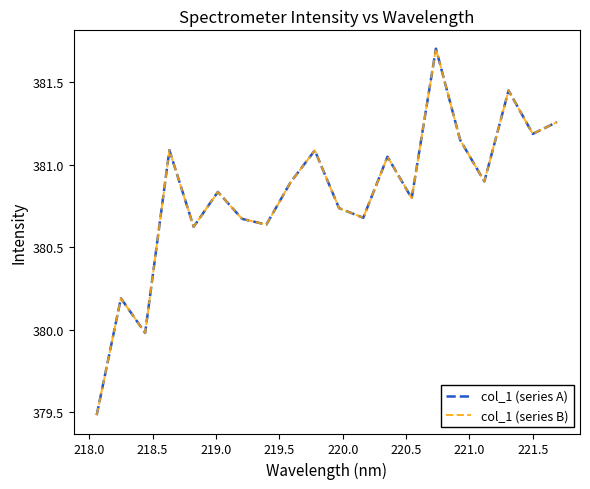

Is this an area chart (filled region under the line)?

No